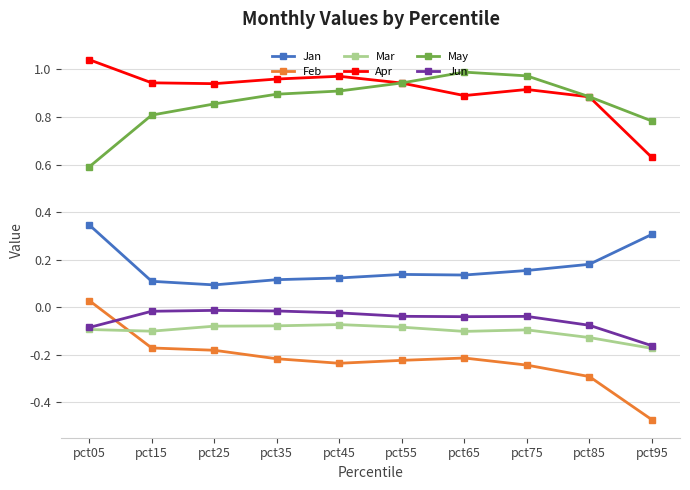

The value of May at pct65 is 1.5. True or false?

False